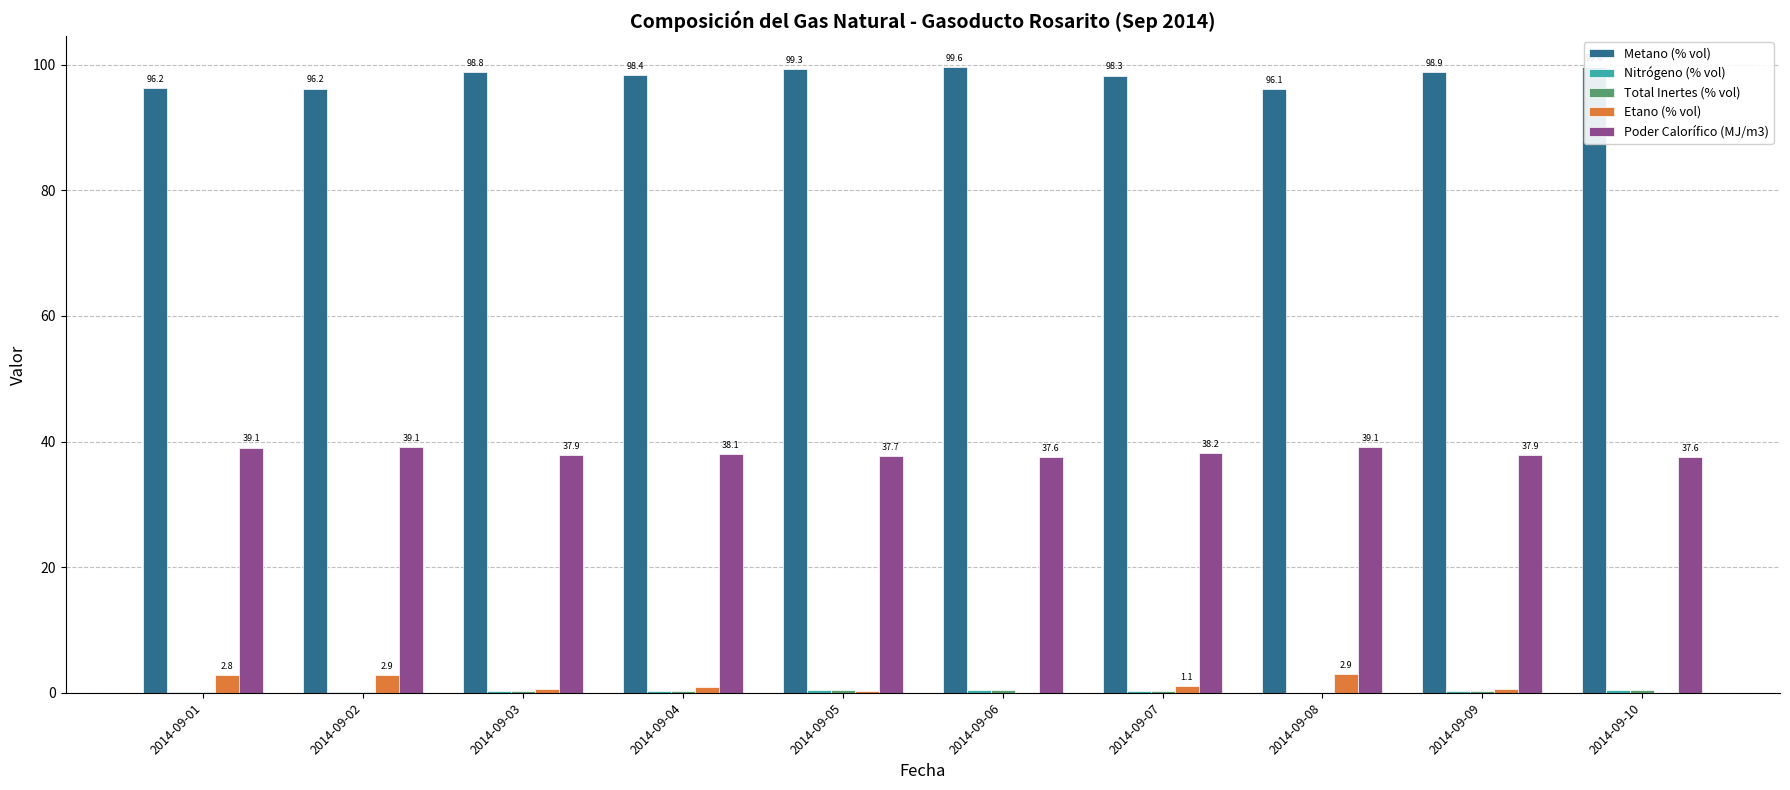

Which series has the largest total across all categories?

Metano (% vol)